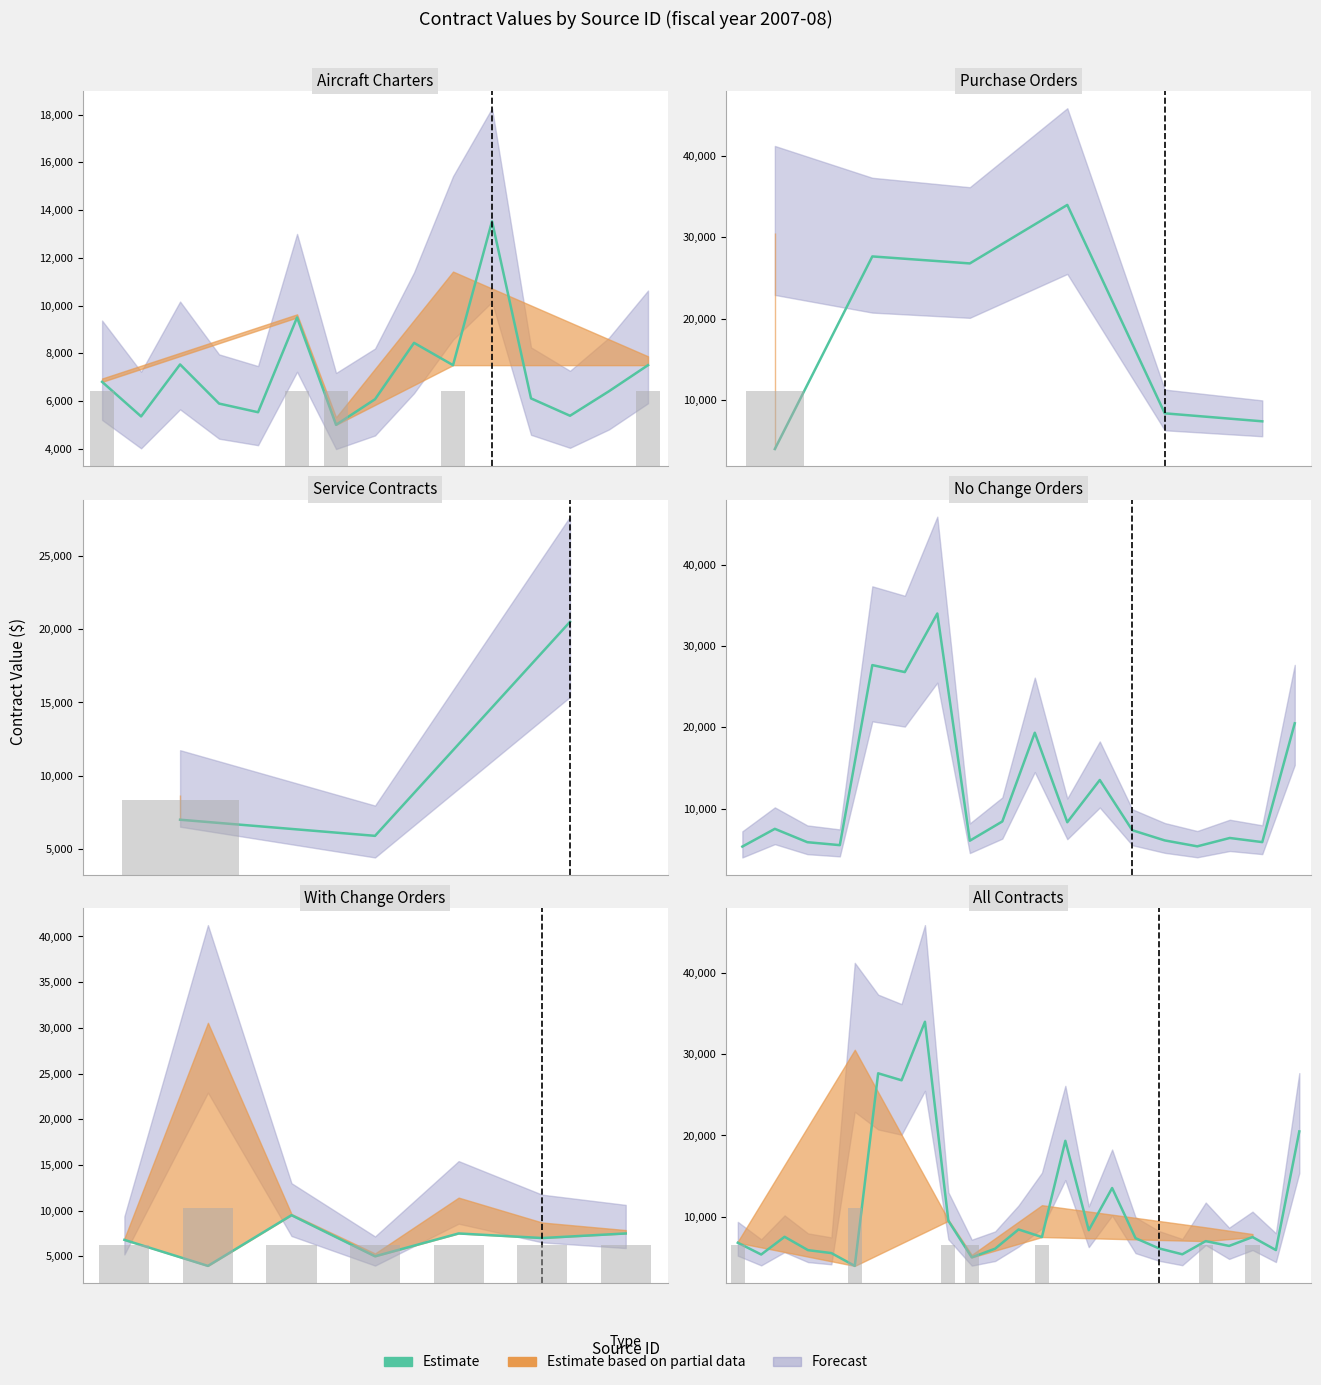

What is the ratio of the value at 19 to the value at 5?

1.4